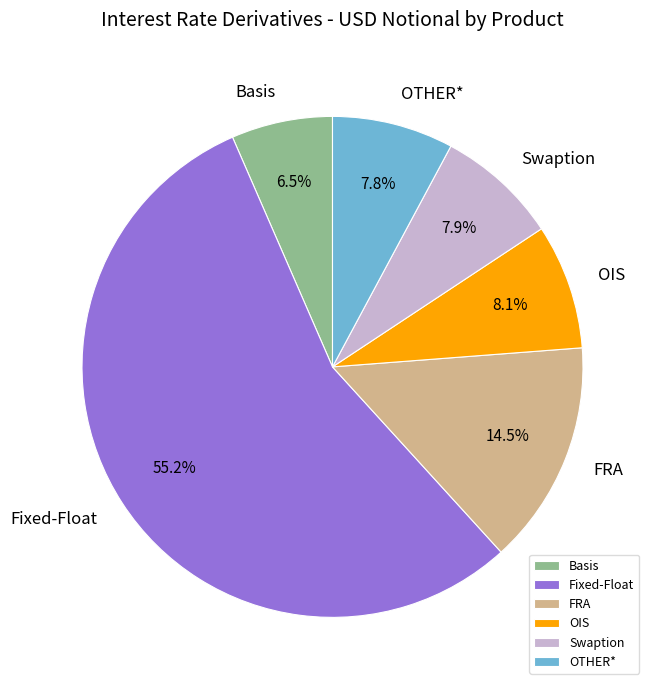

What is the majority slice?

Fixed-Float